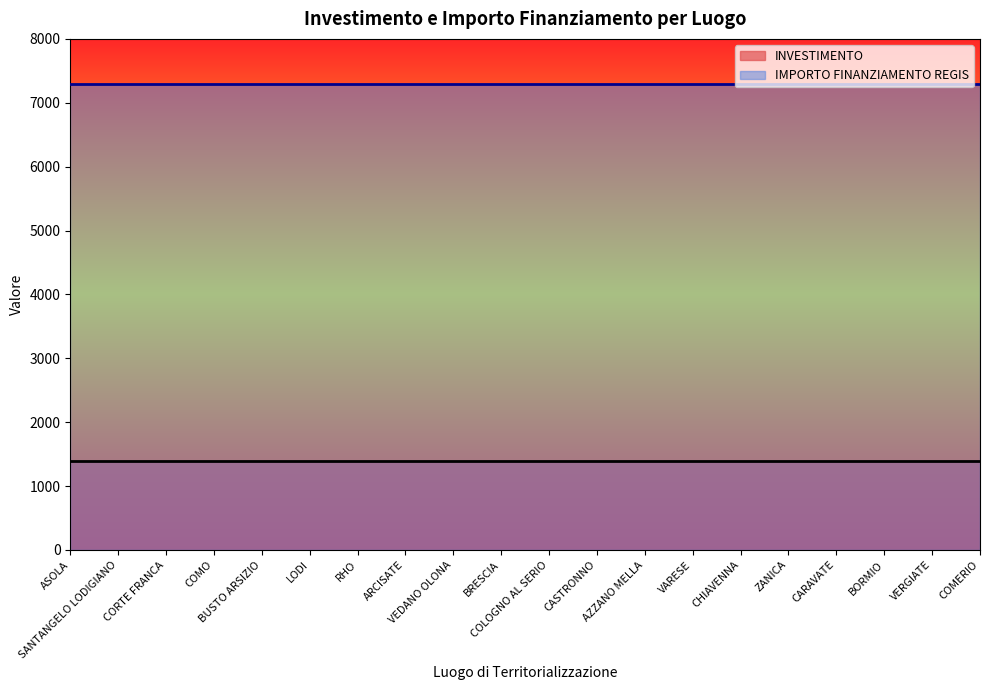

Between VERGIATE and VARESE, which is larger?

VERGIATE